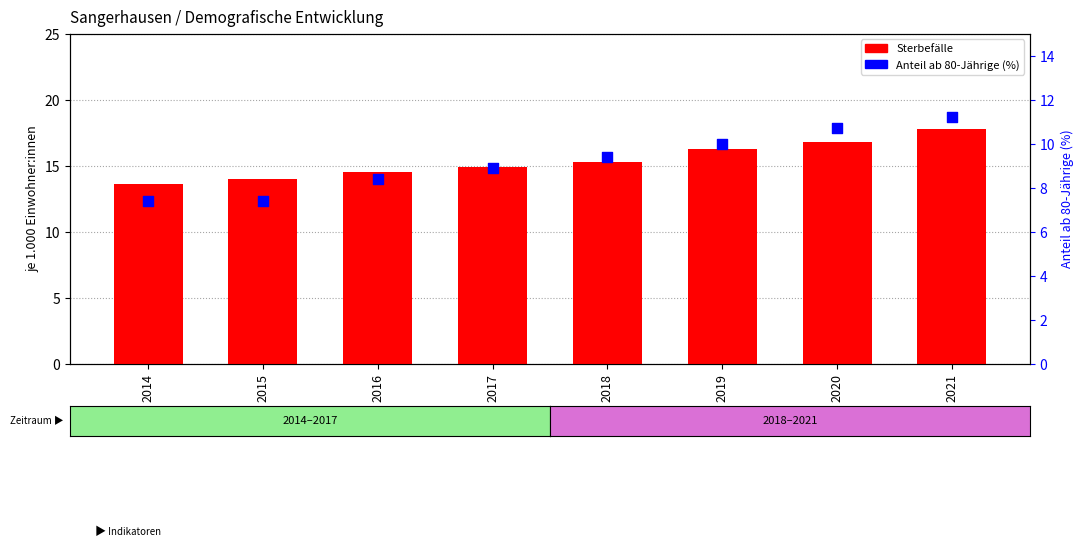

What is the total value across all series at 2021?

29.0